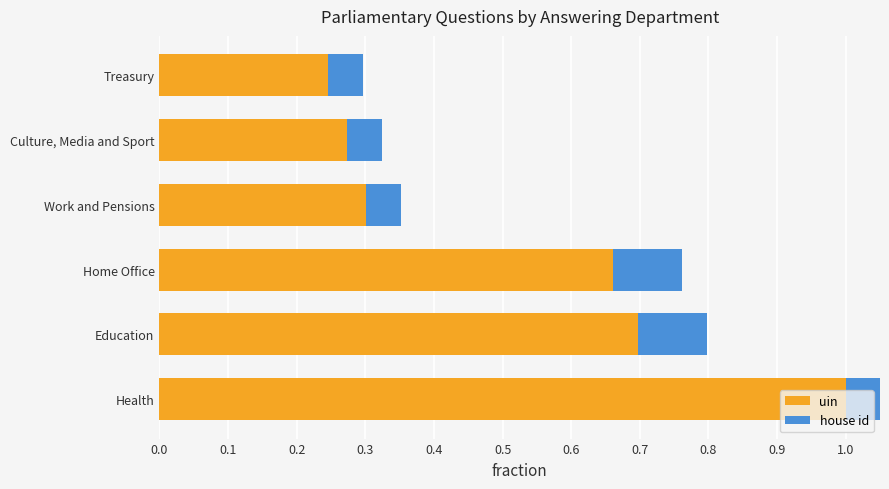

What are all the series names shown in the legend?

uin, house id